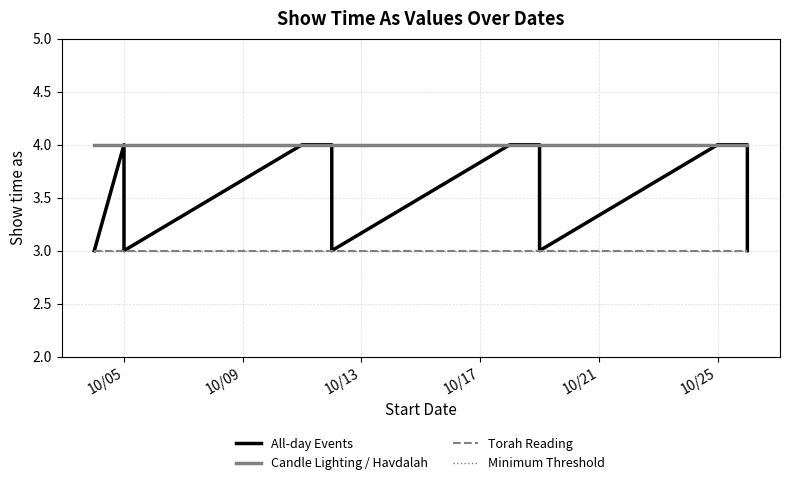

True or false: Candle Lighting / Havdalah and Torah Reading intersect in this chart.

False